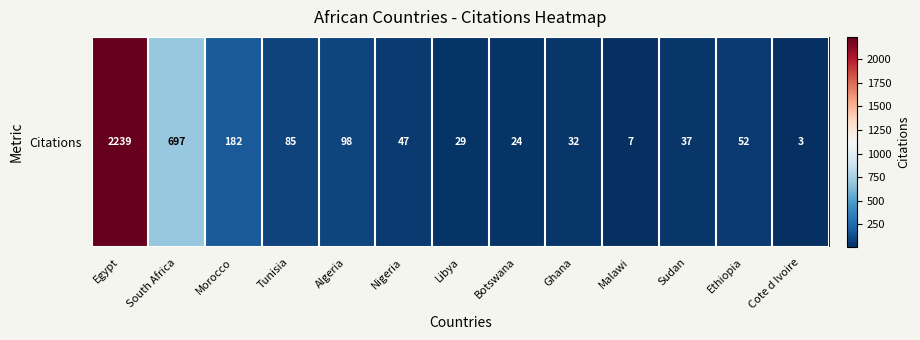

List the labels in order of value, largest first.

Egypt, South Africa, Morocco, Algeria, Tunisia, Ethiopia, Nigeria, Sudan, Ghana, Libya, Botswana, Malawi, Cote d Ivoire